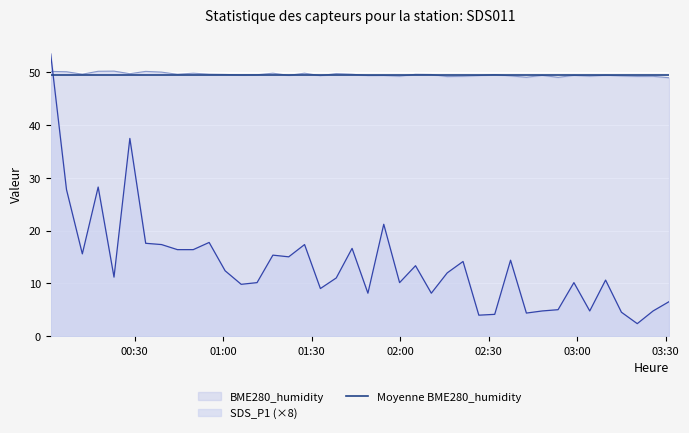

How many interior local peaks does the SDS_P1 series have?

12